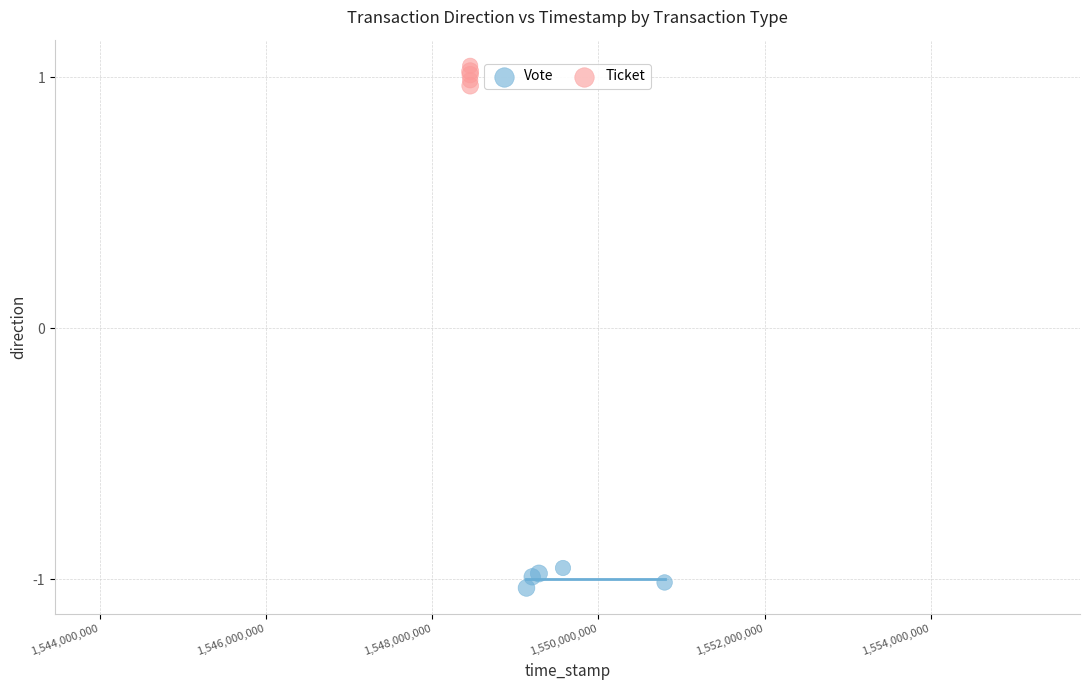

Which series reaches the minimum Y coordinate?

Vote